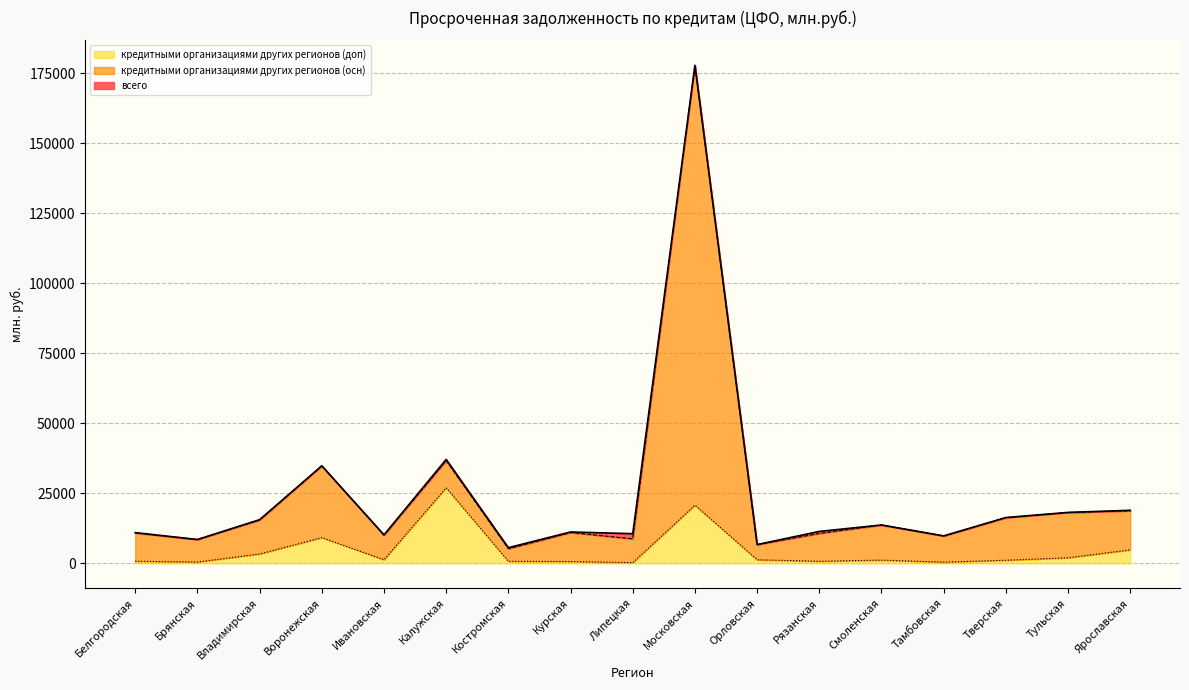

True or false: кредитными организациями других регионов (доп) and кредитными организациями других регионов (осн) cross at least once.

False